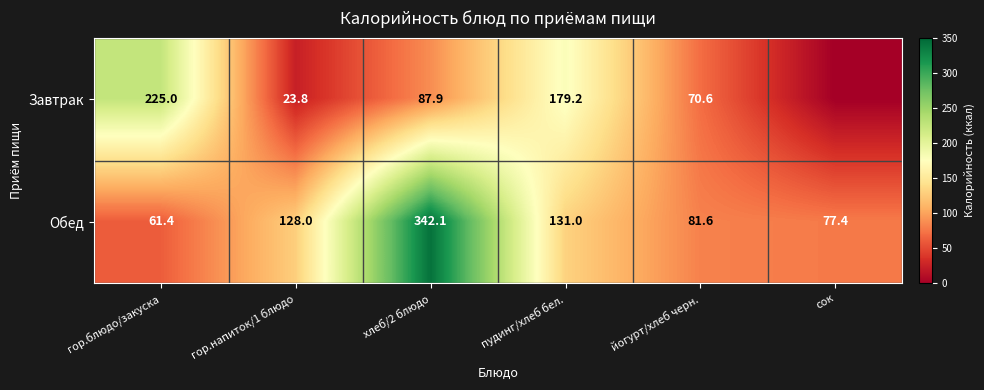

Where is Обед nearest to the value 201?

пудинг/хлеб бел.